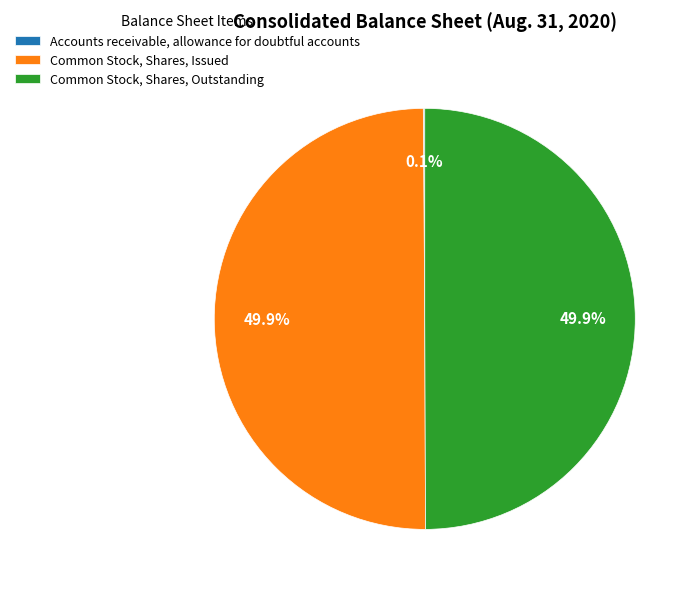

How much of the chart is everything except Common Stock, Shares, Issued?

50.1%